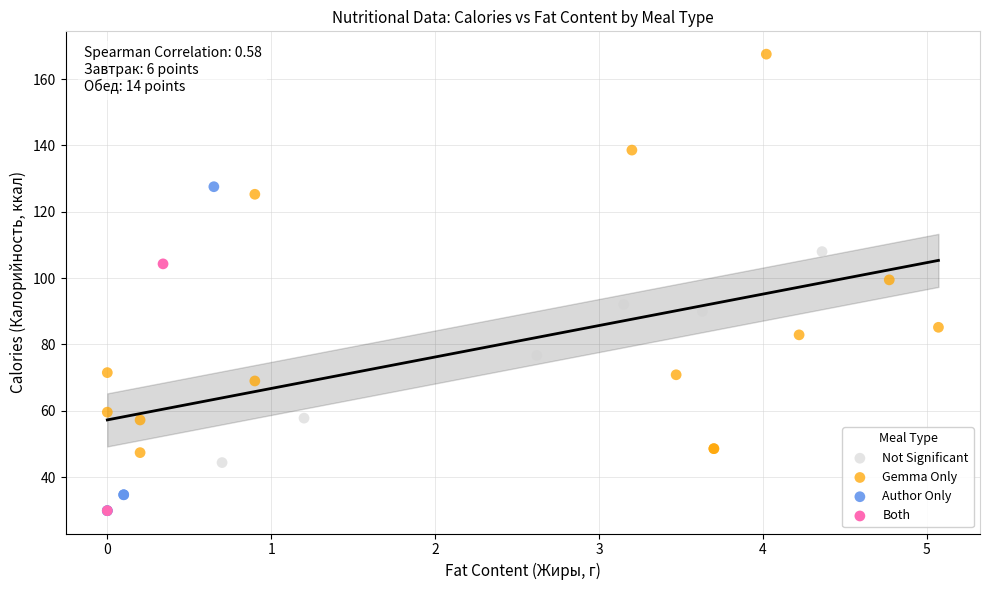

What are all the series names shown in the legend?

Not Significant, Gemma Only, Author Only, Both